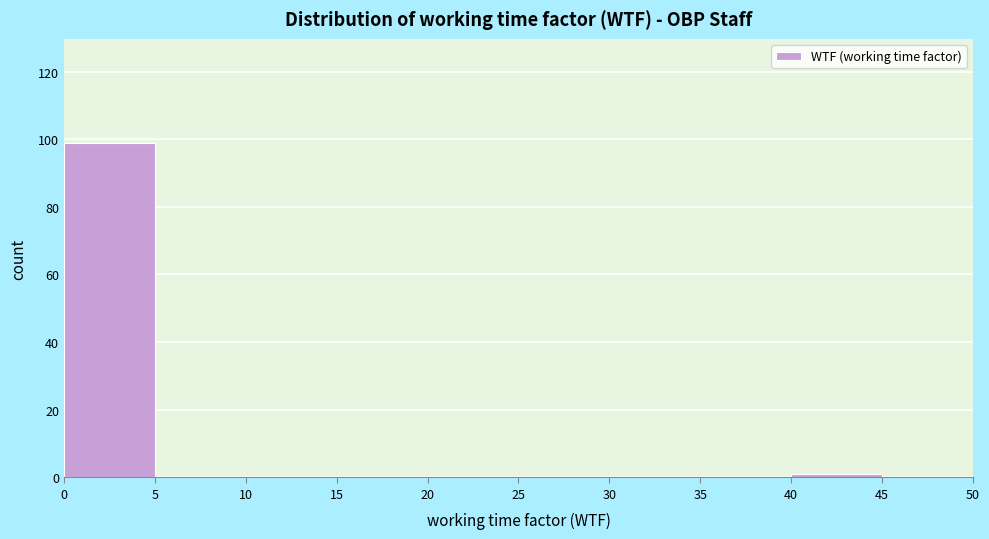

Reading left to right, list every bar in this chart as the range it spans on the x-axis followed by its height. The values are not printed on the chart, so give them approximately, as read against the axis.

0 to 5: 100
5 to 10: 0
10 to 15: 0
15 to 20: 0
20 to 25: 0
25 to 30: 0
30 to 35: 0
35 to 40: 0
40 to 45: under 2
45 to 50: 0